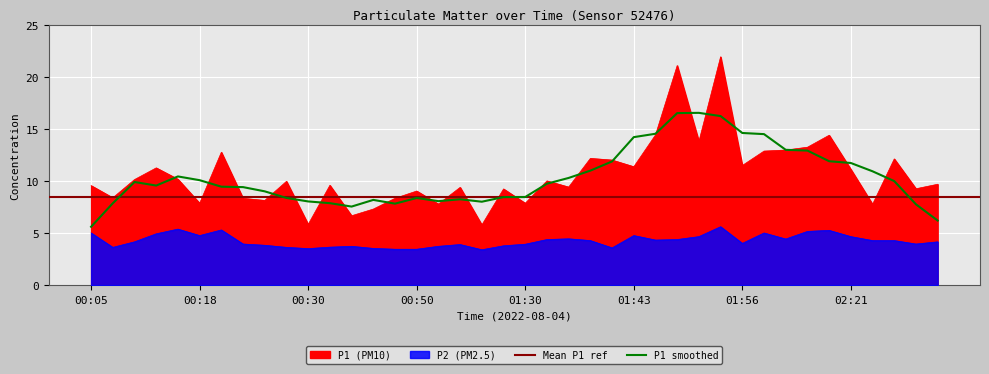

What is the difference between the maximum and second lowest values in the P1 series?

16.1